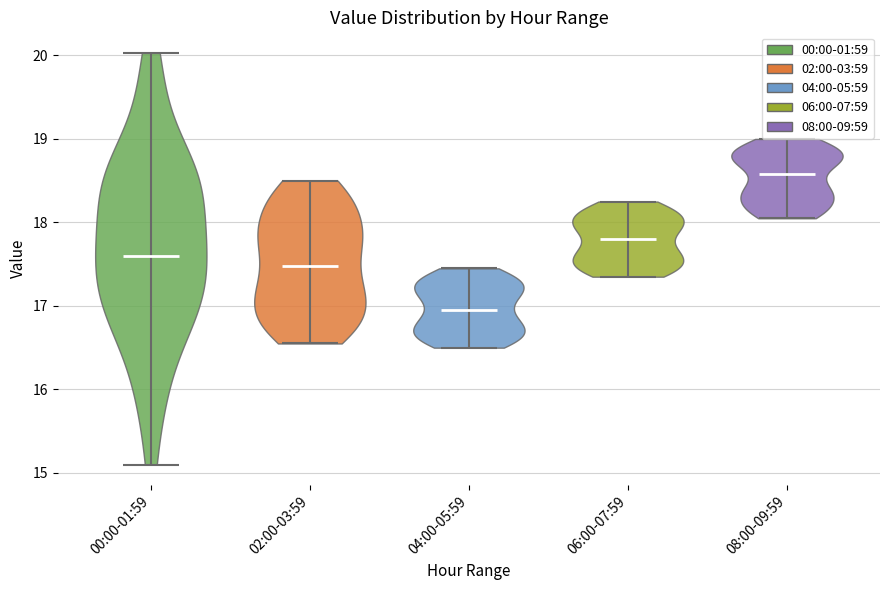

Reading left to right, read every violin against the y-axis: where its median line is, and the lowest and highest points it reaches. The values are not printed on the chart, so give them approximately, as read against the axis.

00:00-01:59: median line 17.6, lowest point 15.1, highest point 20.0
02:00-03:59: median line 17.5, lowest point 16.6, highest point 18.5
04:00-05:59: median line 17.0, lowest point 16.5, highest point 17.5
06:00-07:59: median line 17.8, lowest point 17.4, highest point 18.3
08:00-09:59: median line 18.6, lowest point 18.1, highest point 19.0